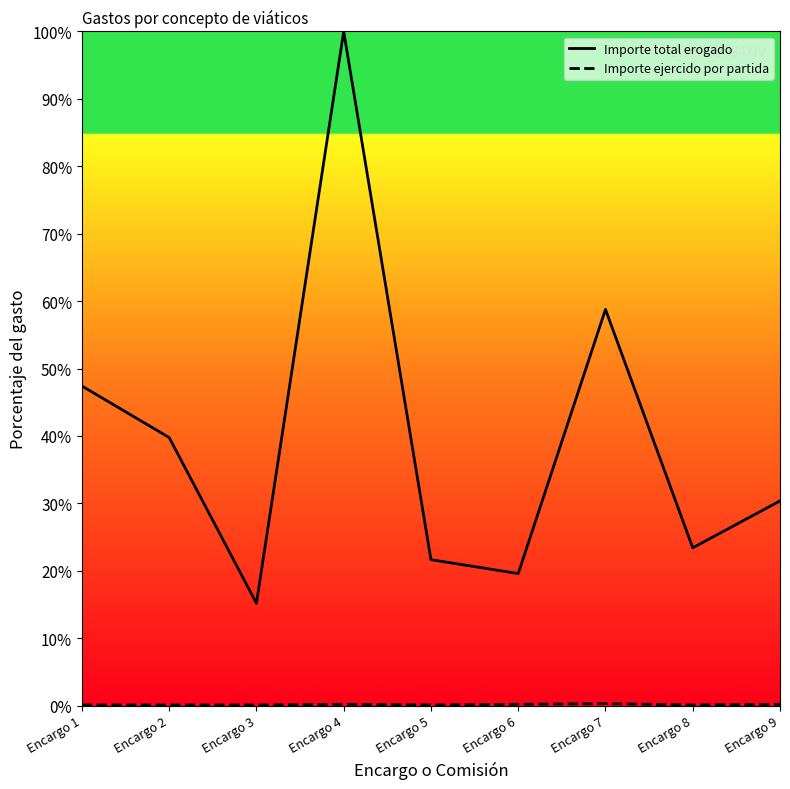

In Importe ejercido por partida, how many points are lower than both neighbors (excluding endpoints)?

2